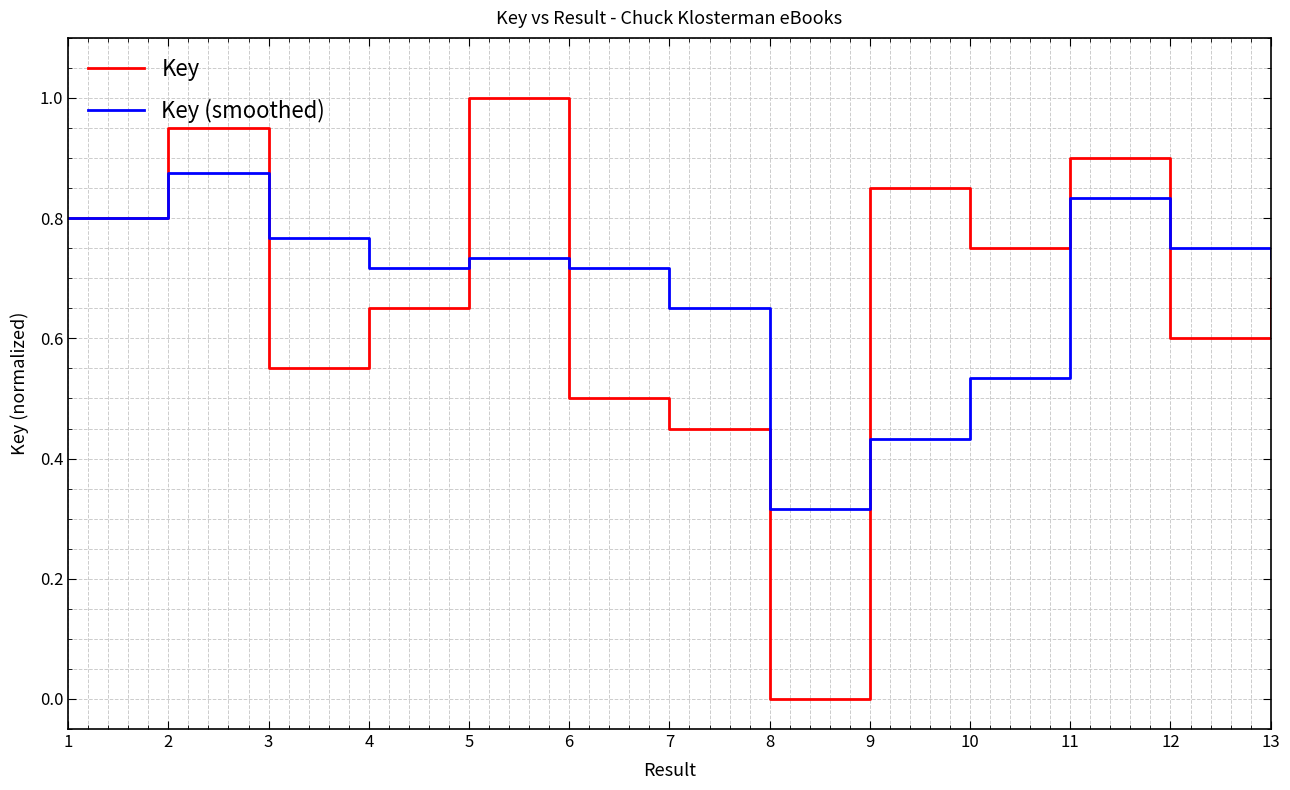

True or false: Key (smoothed) and Key cross at least once.

True